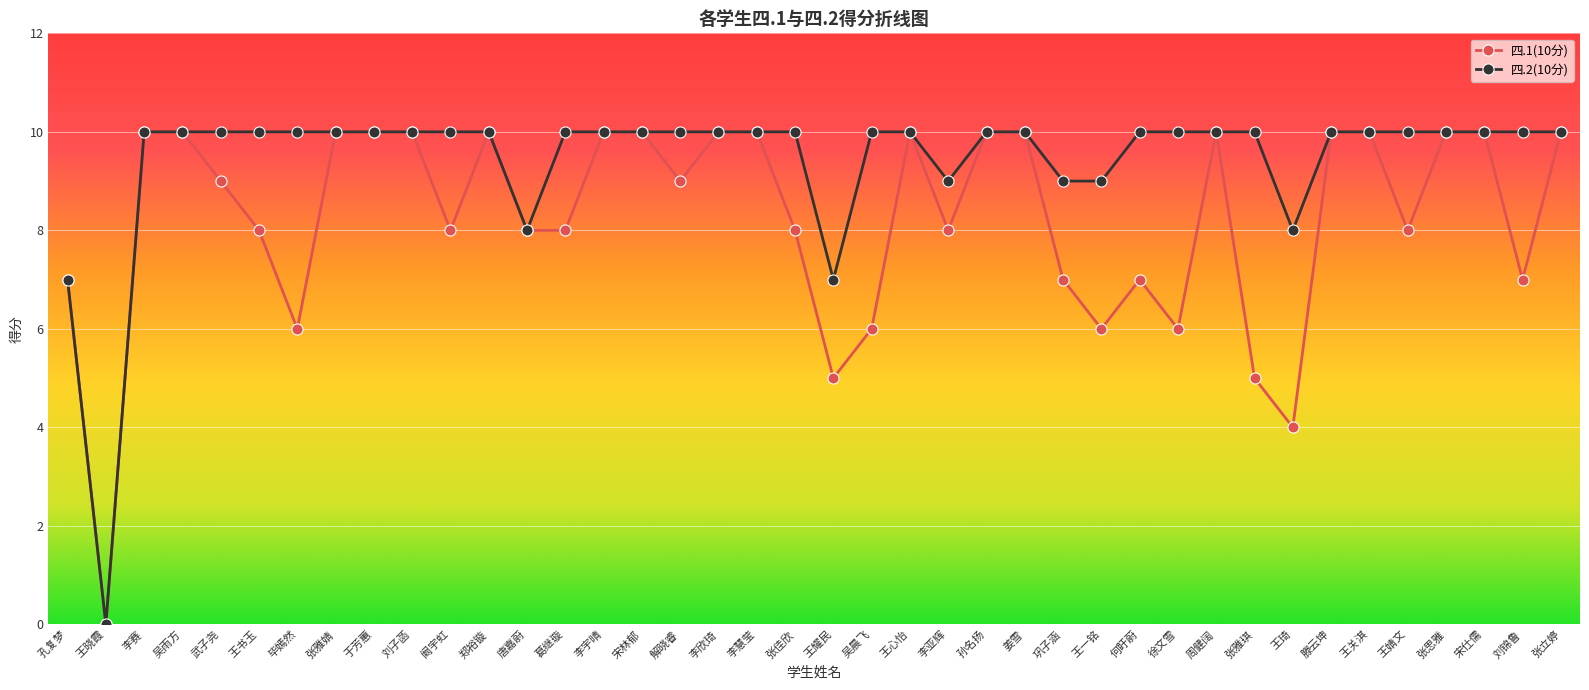

Is this an area chart (filled region under the line)?

No